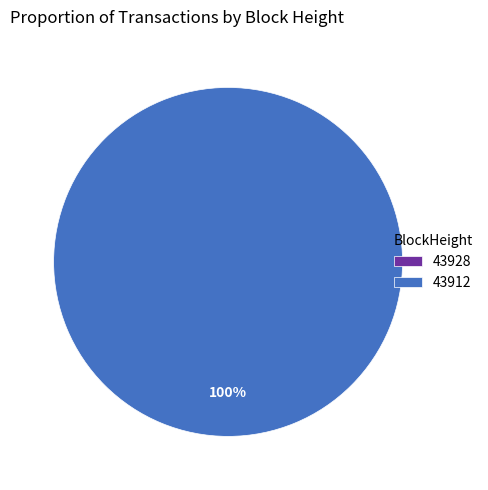

To the nearest percent, what is the difference between the 43912 and 43928 slice percentages?

100%